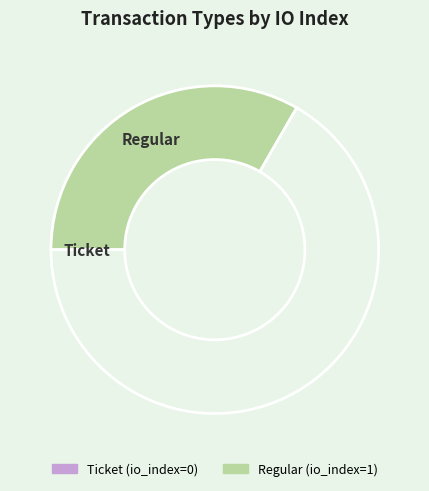

Does any single category account for the majority?

Yes